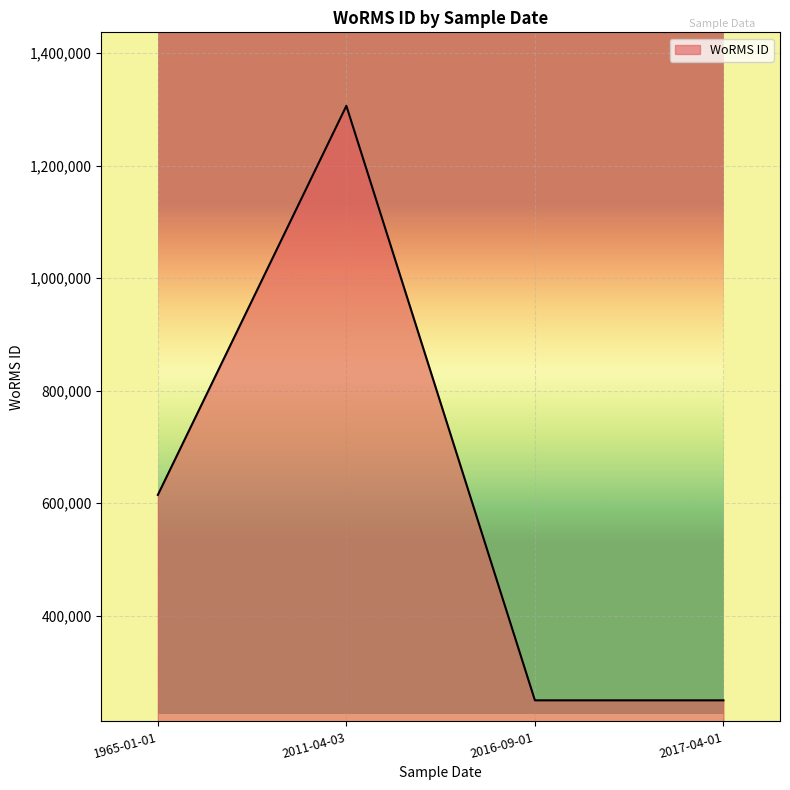

What is the smallest value displayed?

249725